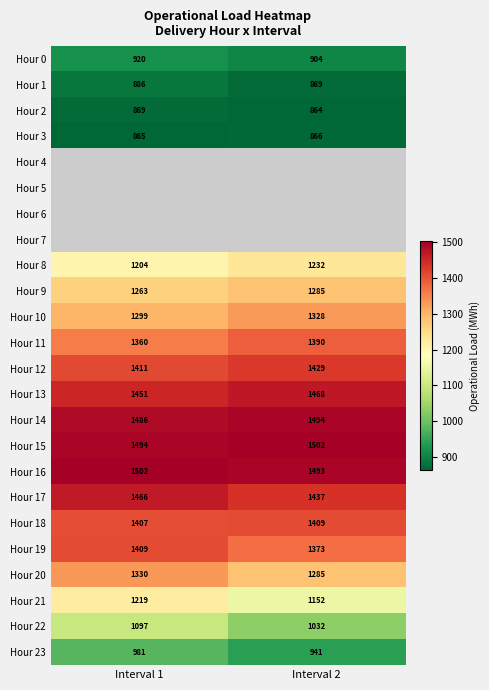

How many data points in Hour 10 are above 1327?

1